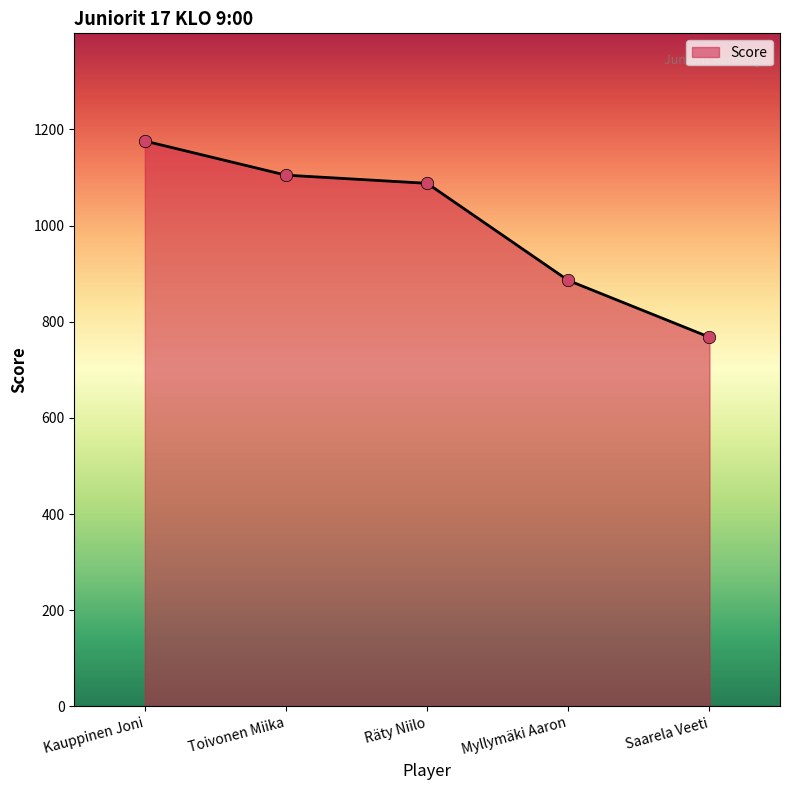

What is the ratio of the value at Toivonen Miika to the value at Kauppinen Joni?

0.9